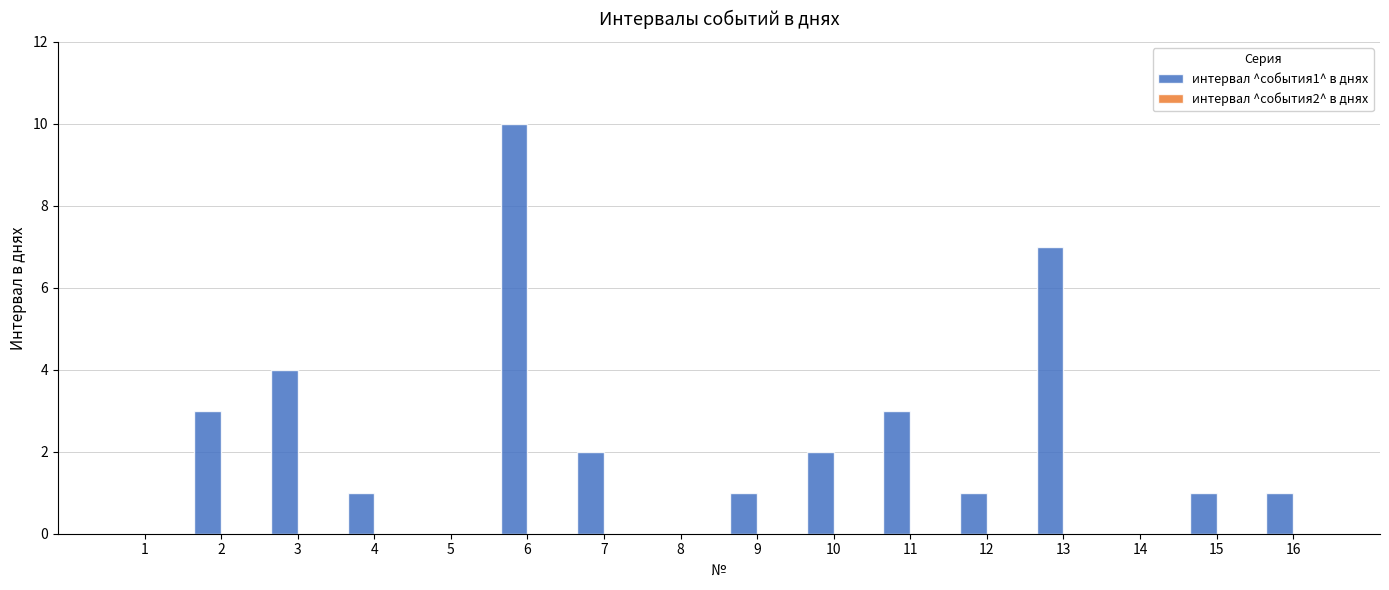

Between 13 and 7, which is larger?

13